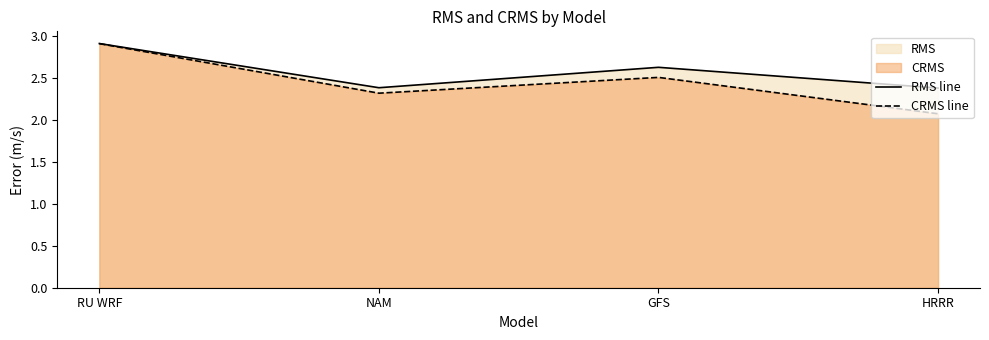

True or false: CRMS line and RMS line cross at least once.

False